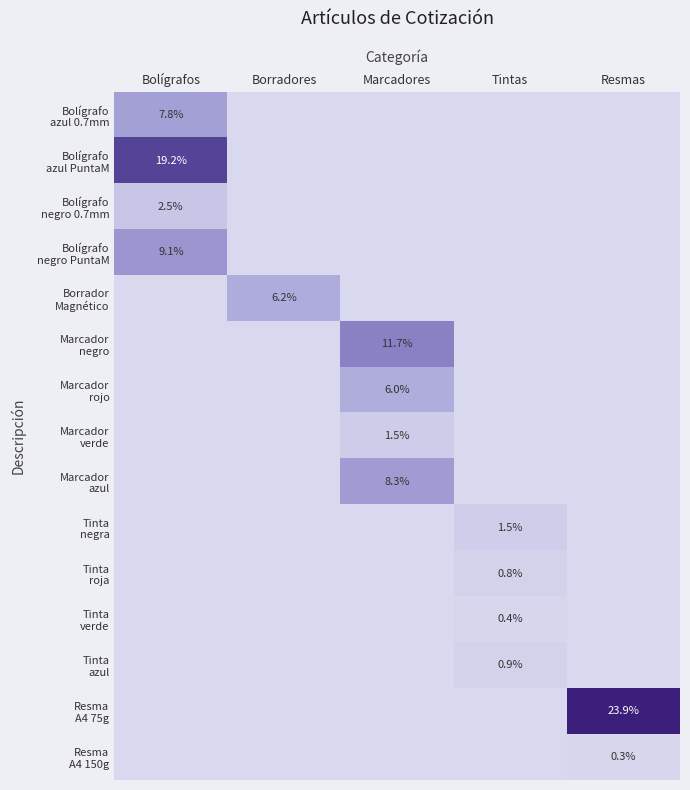

The value of Tinta roja at Borradores is 0. True or false?

True